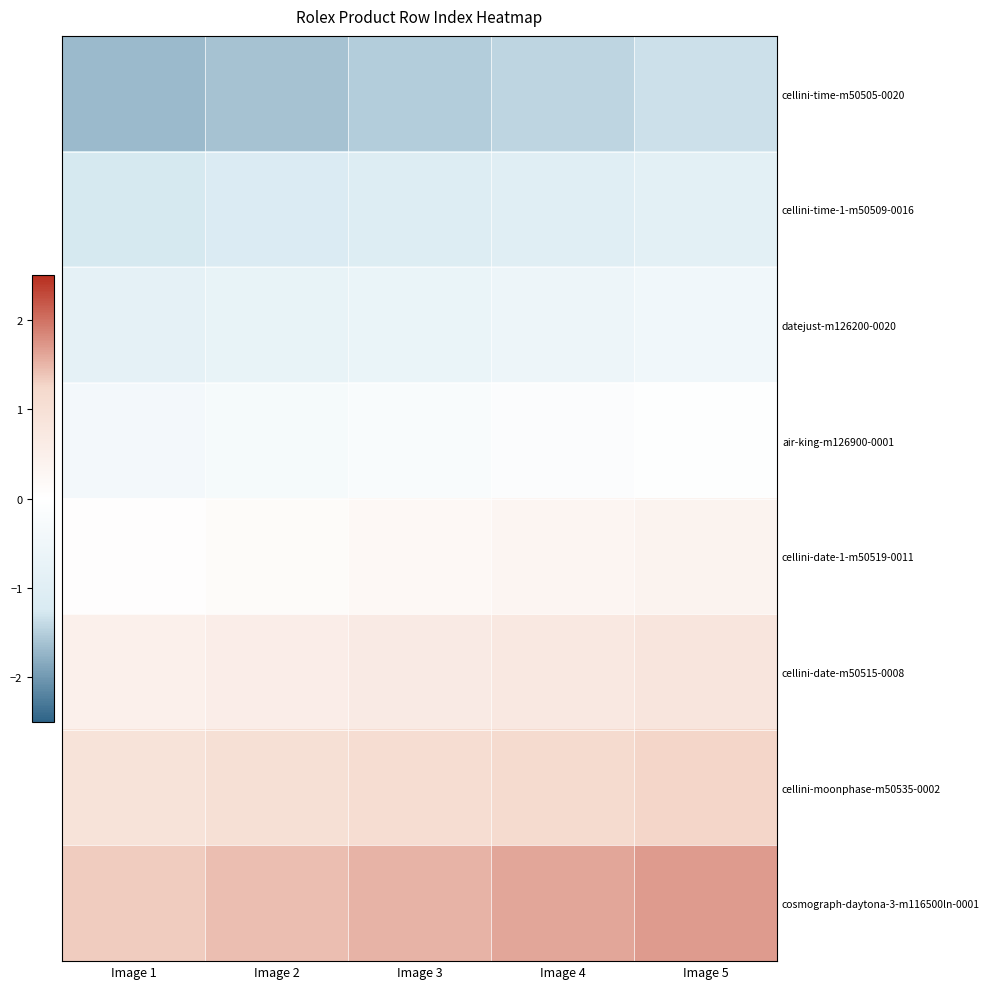

Reading left to right, transcribe all the data shown in this chart.

cellini-time-m50505-0020: Image 1=-1.7	Image 2=-1.6	Image 3=-1.5	Image 4=-1.4	Image 5=-1.3
cellini-time-1-m50509-0016: Image 1=-1.3	Image 2=-1.2	Image 3=-1.1	Image 4=-1.0	Image 5=-0.9
datejust-m126200-0020: Image 1=-0.8	Image 2=-0.7	Image 3=-0.6	Image 4=-0.6	Image 5=-0.5
air-king-m126900-0001: Image 1=-0.4	Image 2=-0.3	Image 3=-0.2	Image 4=-0.1	Image 5=-0.0
cellini-date-1-m50519-0011: Image 1=0.0	Image 2=0.1	Image 3=0.2	Image 4=0.3	Image 5=0.4
cellini-date-m50515-0008: Image 1=0.5	Image 2=0.6	Image 3=0.6	Image 4=0.7	Image 5=0.8
cellini-moonphase-m50535-0002: Image 1=0.9	Image 2=1.0	Image 3=1.1	Image 4=1.2	Image 5=1.3
cosmograph-daytona-3-m116500ln-0001: Image 1=1.3	Image 2=1.4	Image 3=1.5	Image 4=1.6	Image 5=1.7